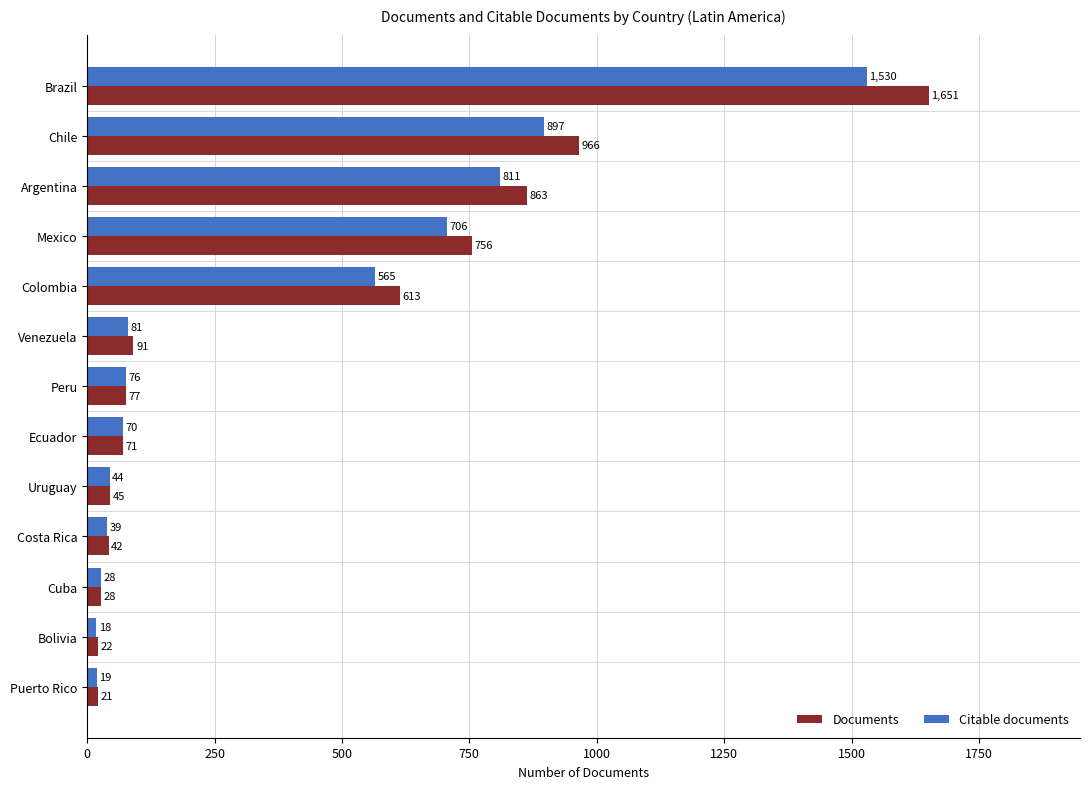

Which series has the largest total across all categories?

Documents